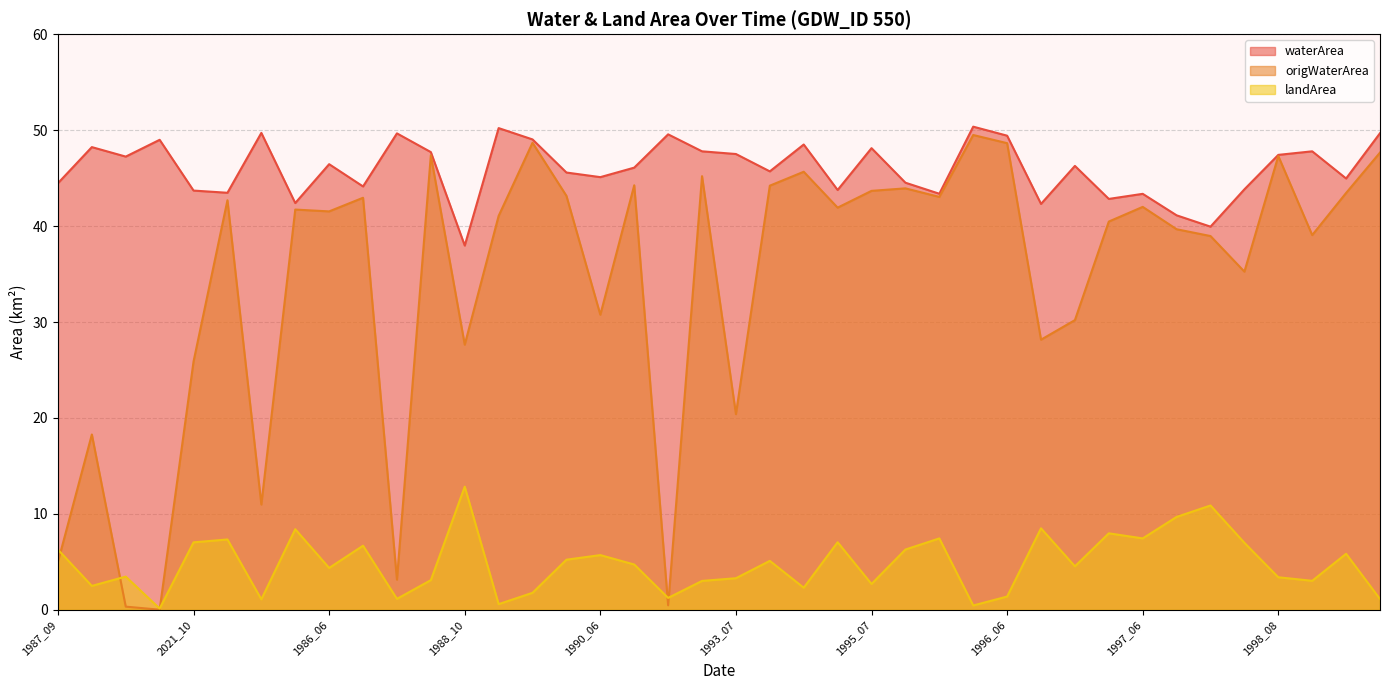

At how many categories does at least one series exceed 38?

39